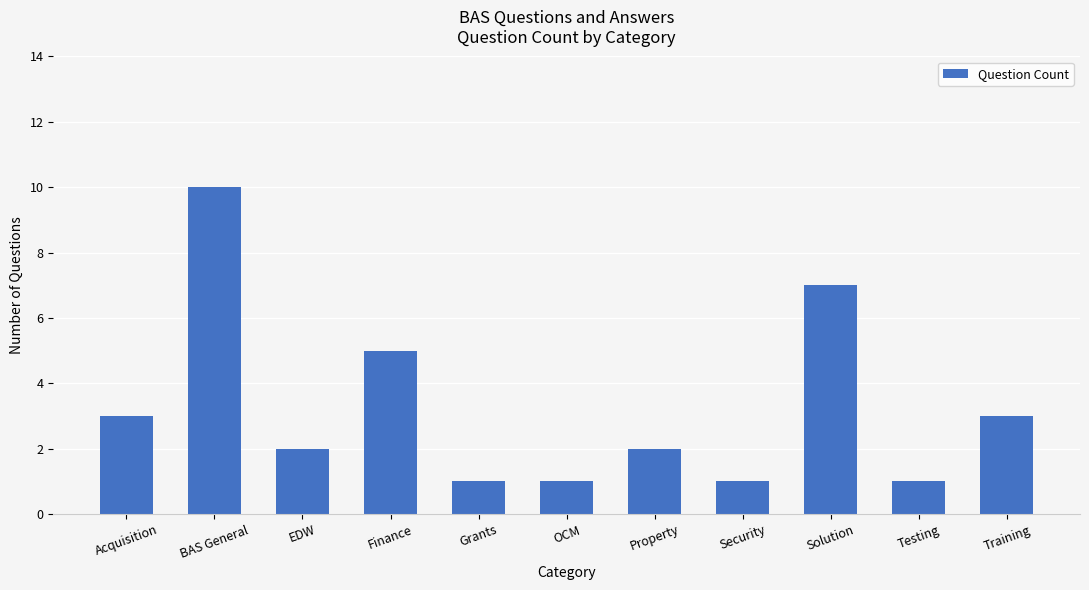

Reading right to left, what are all the values shown in this chart?

3	1	7	1	2	1	1	5	2	10	3